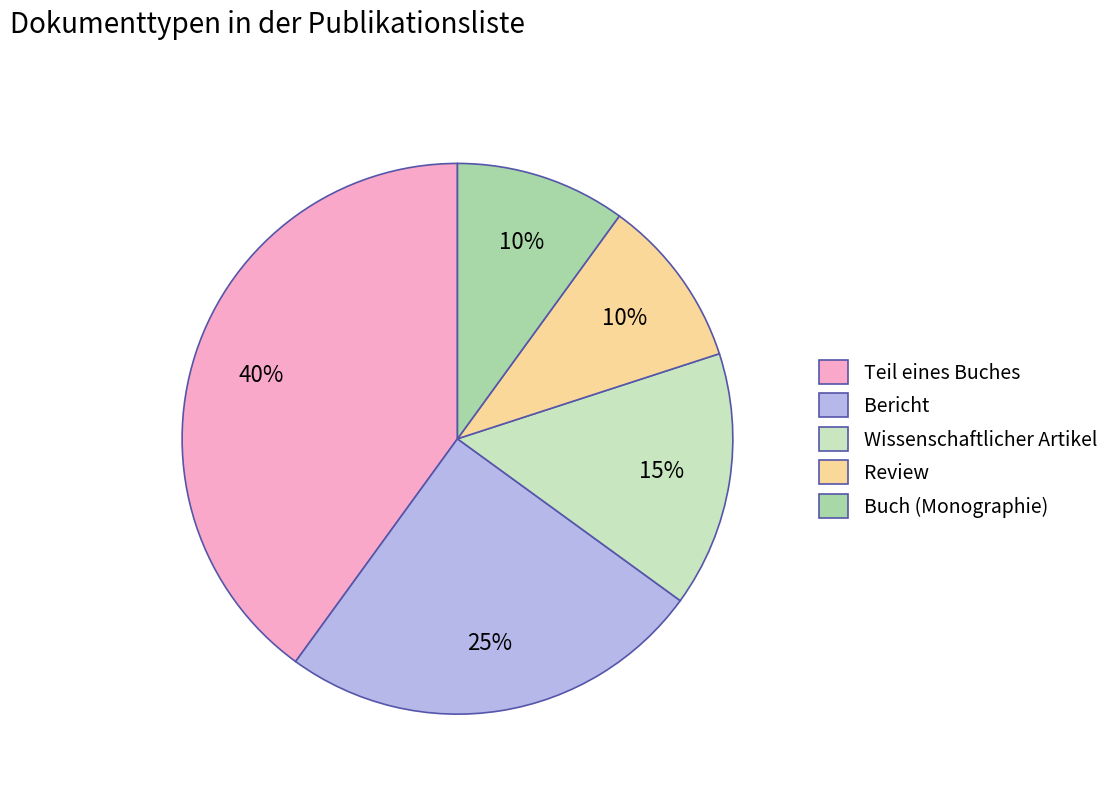

To the nearest percent, what is the difference between the Wissenschaftlicher Artikel and Buch (Monographie) slice percentages?

5%